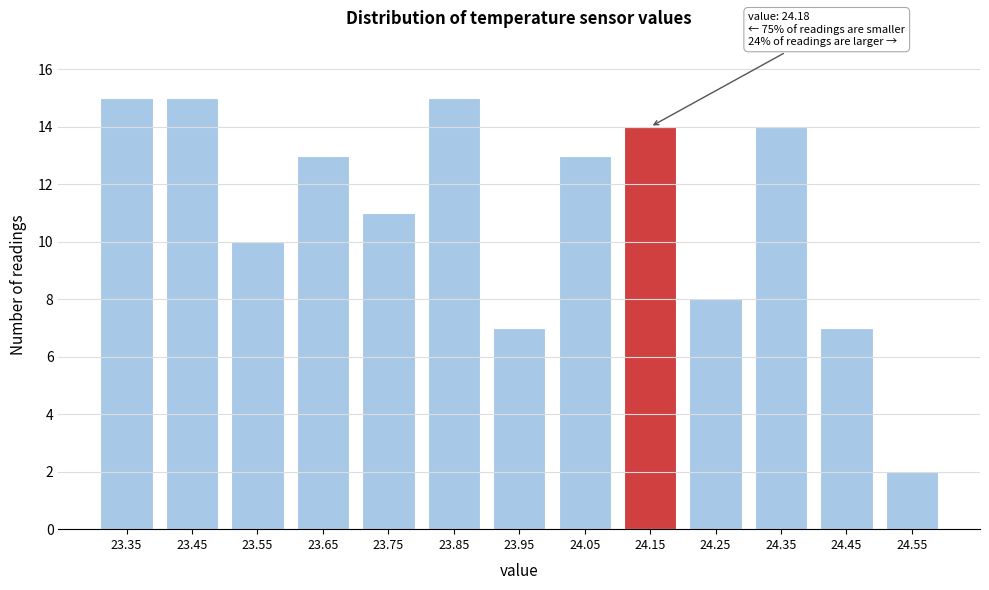

Reading right to left, transcribe all the data shown in this chart.

2	7	14	8	14	13	7	15	11	13	10	15	15